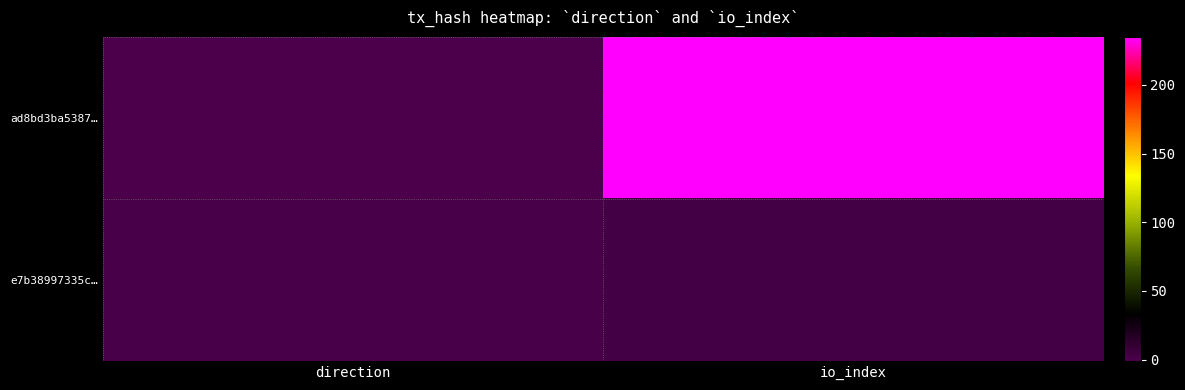

Reading left to right, list all the values displayed in this chart.

ad8bd3ba5387…: direction=-1	io_index=235
e7b38997335c…: direction=1	io_index=3